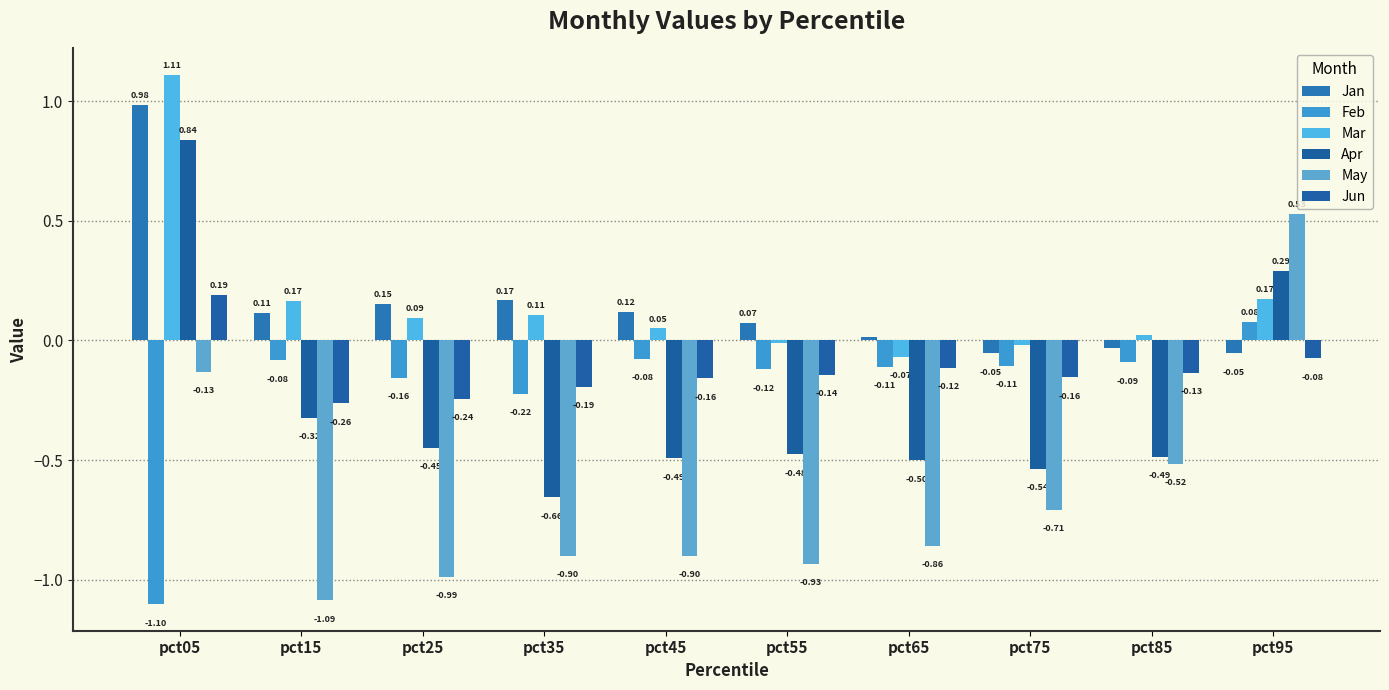

Reading right to left, transcribe all the data shown in this chart.

Jan: -0.1	-0.0	-0.1	0.0	0.1	0.1	0.2	0.2	0.1	1.0
Feb: 0.1	-0.1	-0.1	-0.1	-0.1	-0.1	-0.2	-0.2	-0.1	-1.1
Mar: 0.2	0.0	-0.0	-0.1	-0.0	0.1	0.1	0.1	0.2	1.1
Apr: 0.3	-0.5	-0.5	-0.5	-0.5	-0.5	-0.7	-0.4	-0.3	0.8
May: 0.5	-0.5	-0.7	-0.9	-0.9	-0.9	-0.9	-1.0	-1.1	-0.1
Jun: -0.1	-0.1	-0.2	-0.1	-0.1	-0.2	-0.2	-0.2	-0.3	0.2